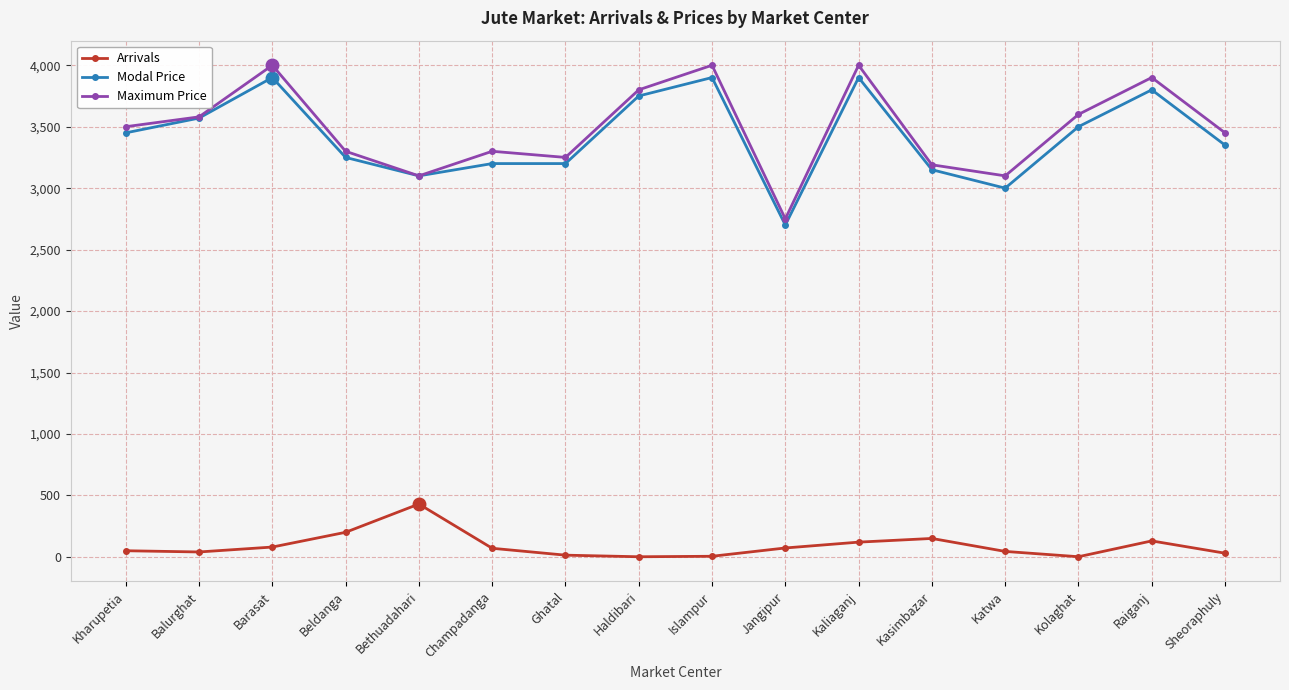

What is the value of the Maximum Price point at the 9th from the left?

4000.0